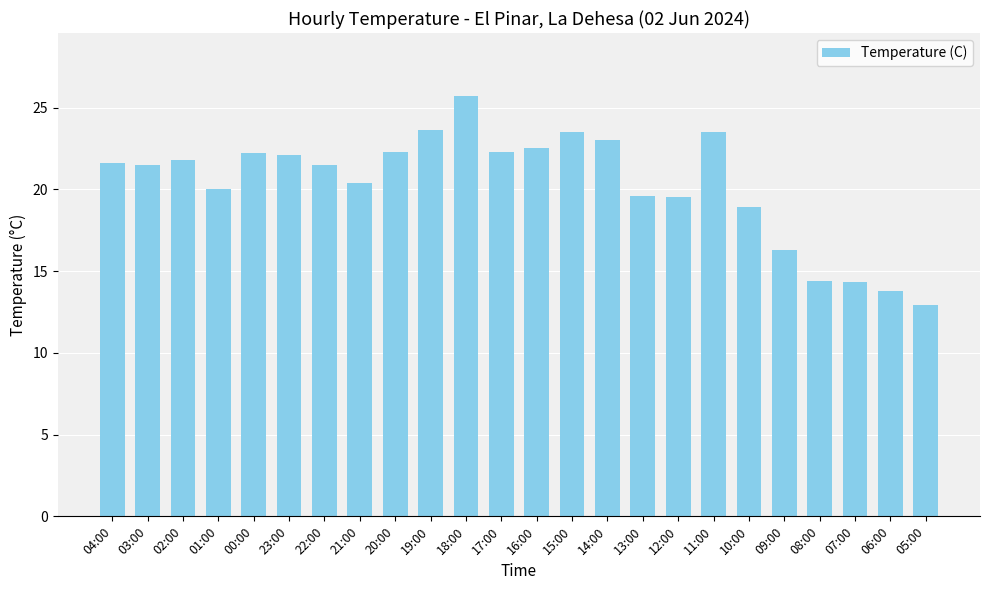

True or false: the data shows 21.8 at 02:00.

True